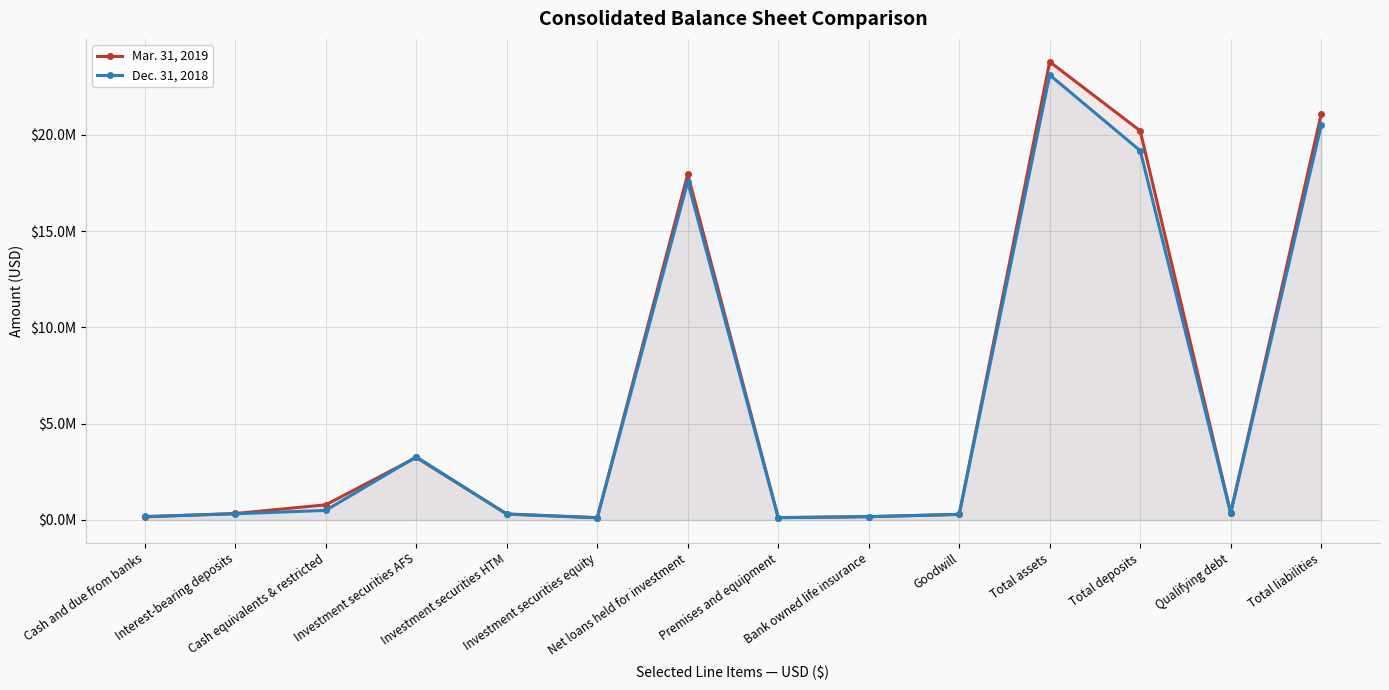

At which label does Dec. 31, 2018 first exceed 360458?

Cash equivalents & restricted